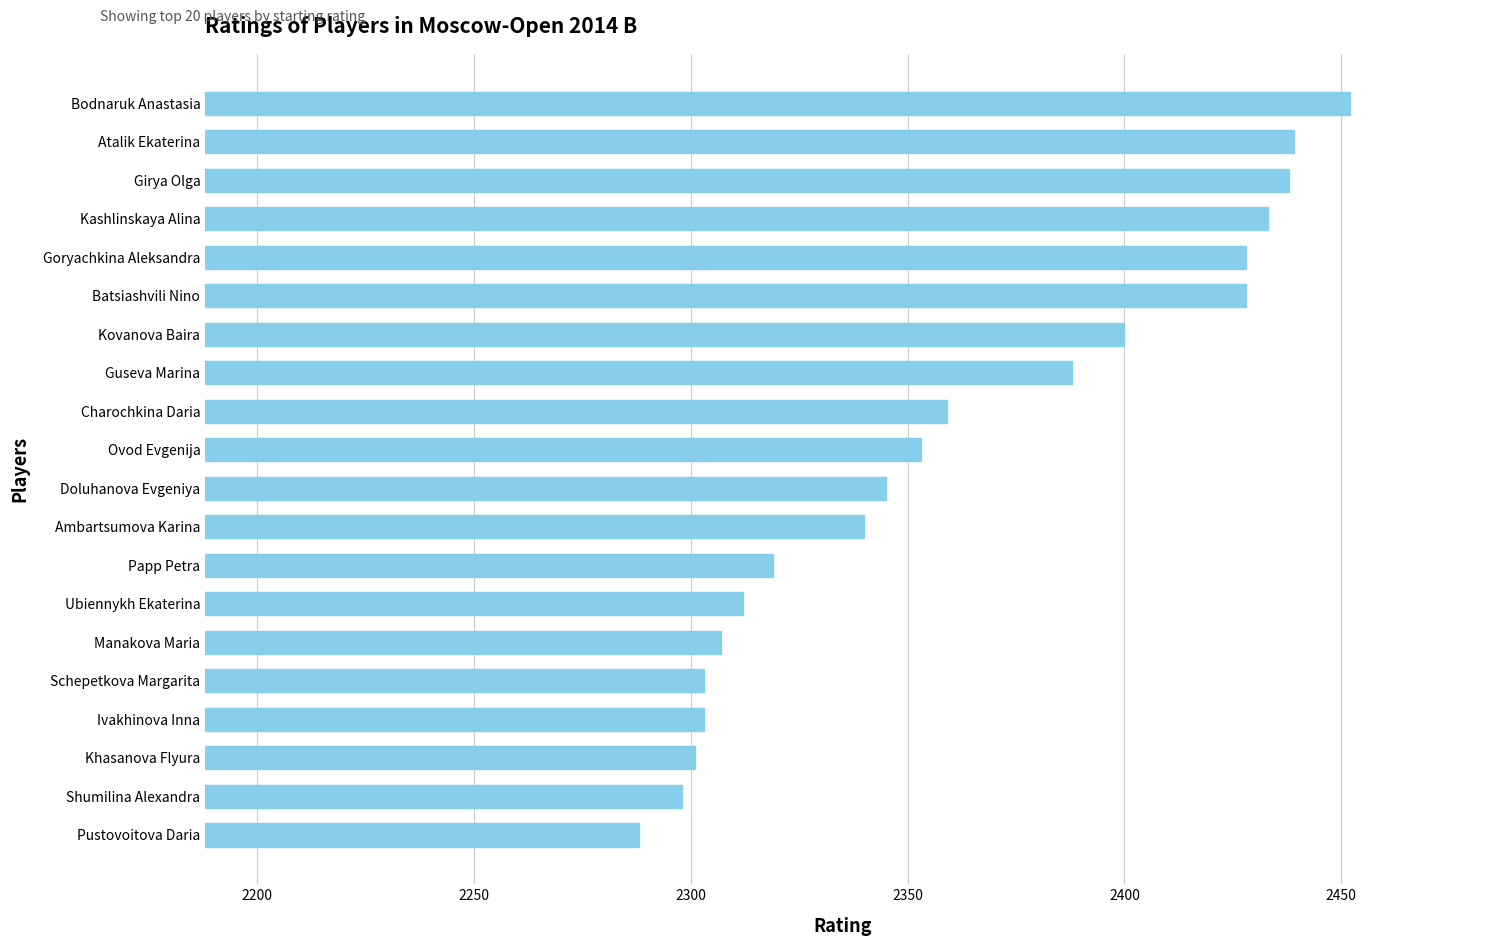

What is the maximum value shown in the chart?

2452